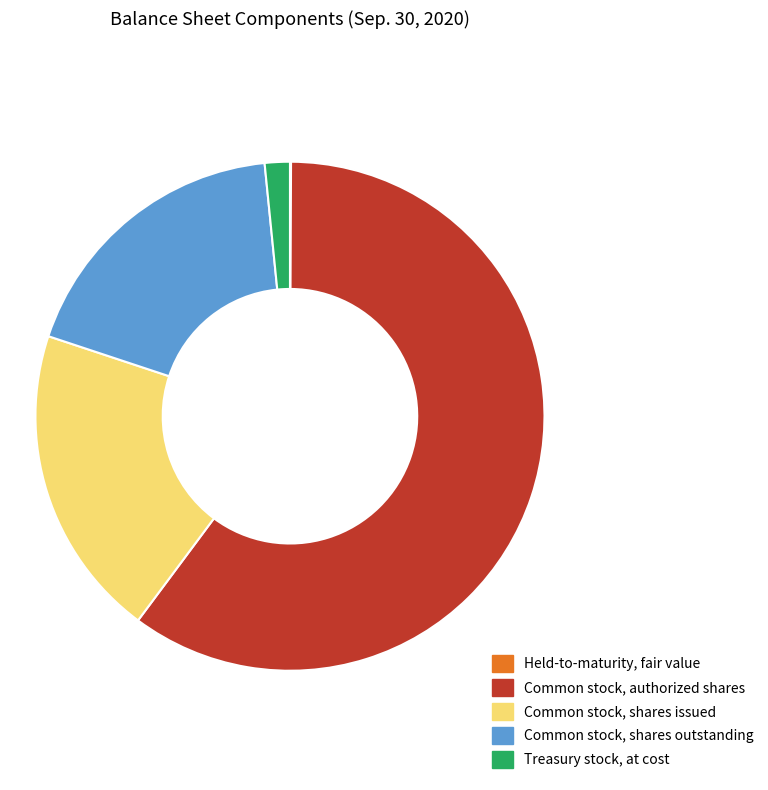

Is it true that Common stock, shares outstanding is 9% of the pie?

False